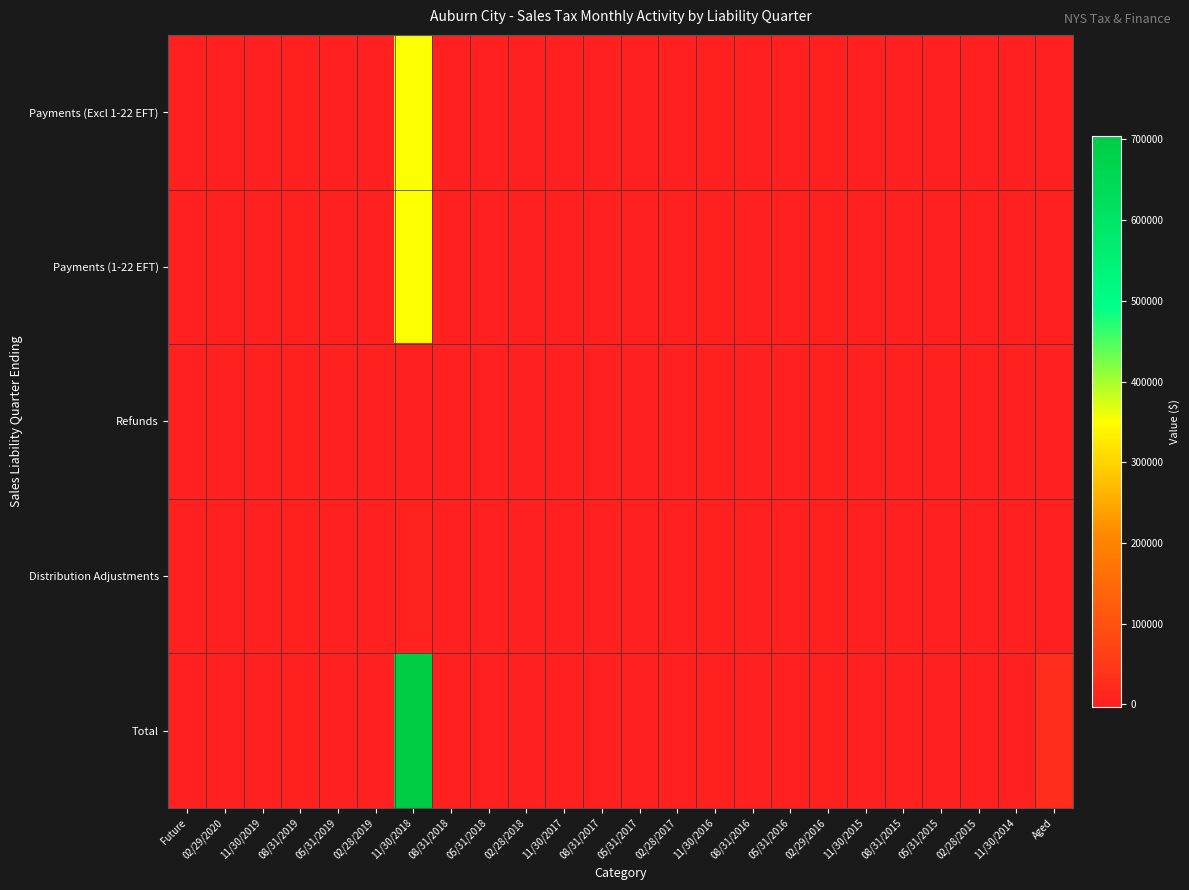

Between 08/31/2018 and 02/28/2018, which is larger?

02/28/2018